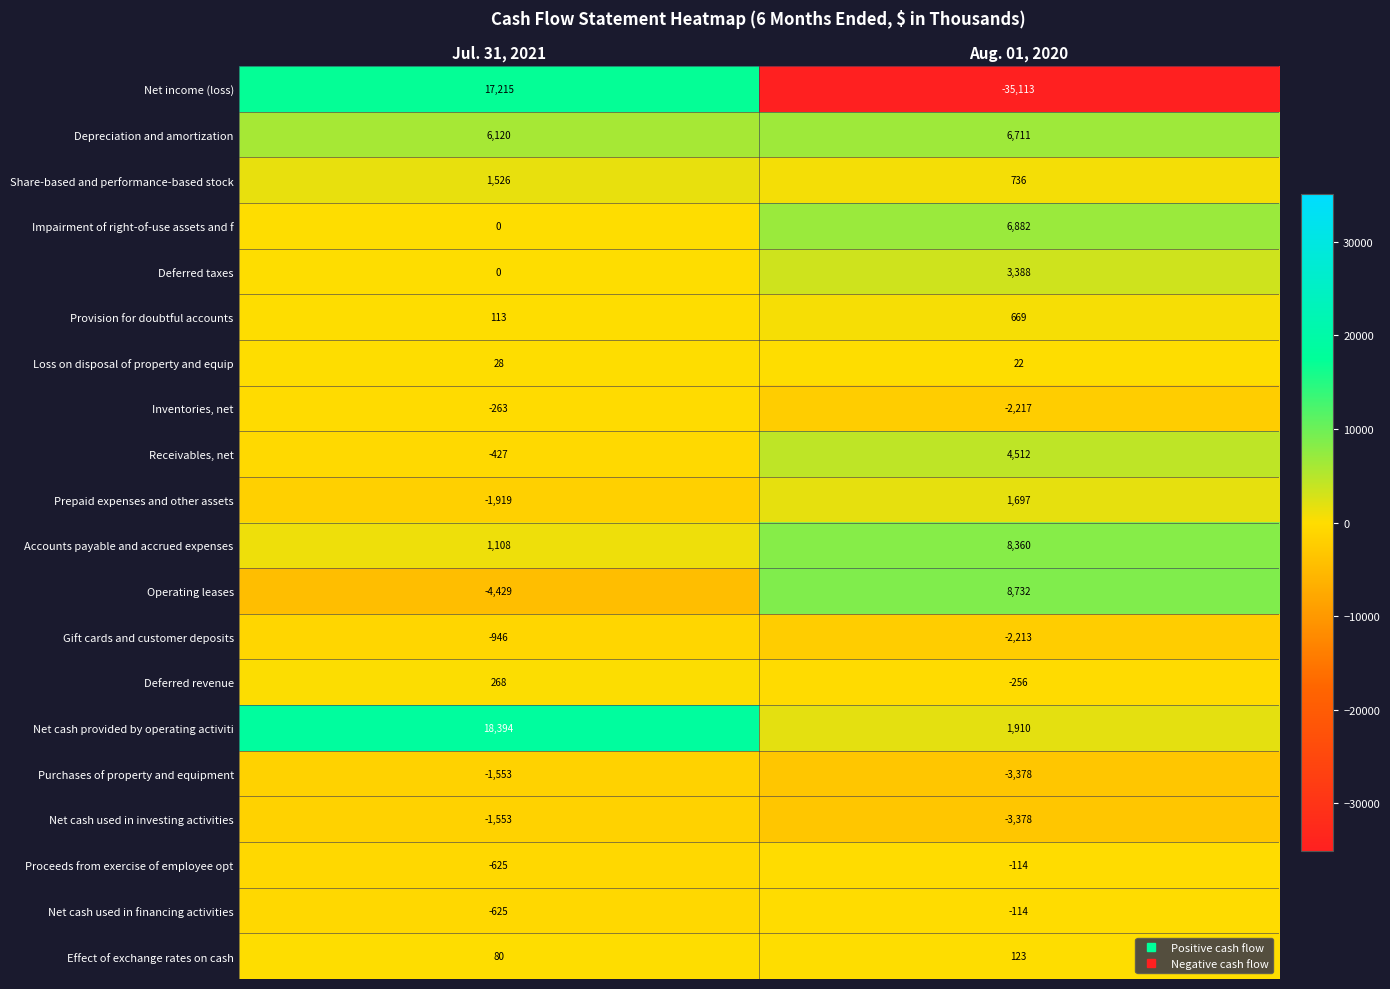

The Gift cards and customer deposits series shows -2213 at Aug. 01, 2020. True or false?

True